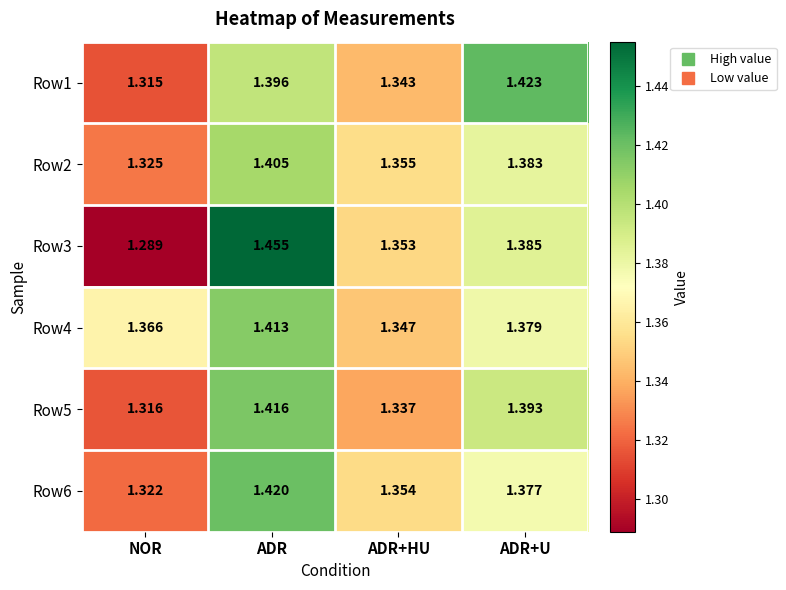

What is the total value across all series at NOR?

7.9